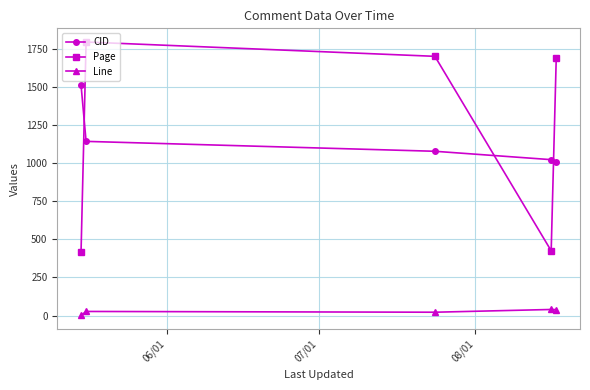

What is the minimum value for Page?

416